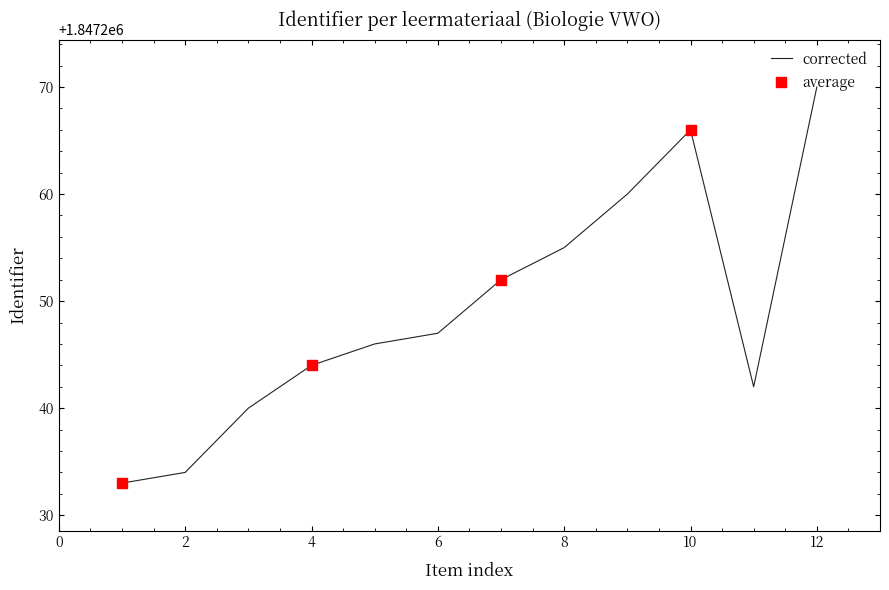

What is the maximum value shown in the chart?

1847270